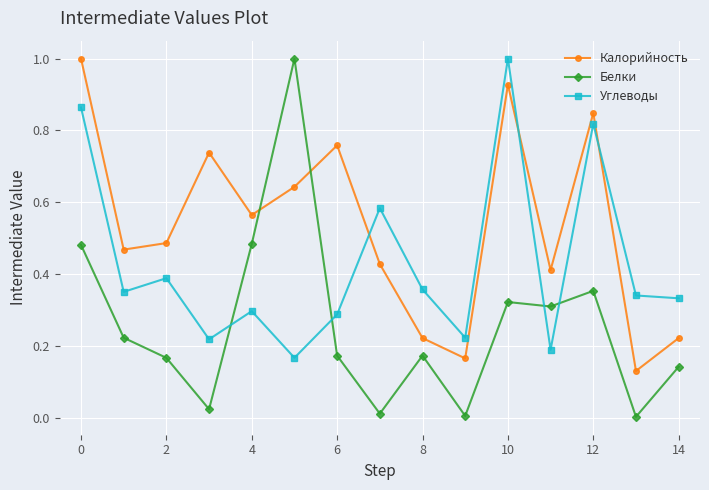

Which series ends up on top after the final intersection of Углеводы and Калорийность?

Углеводы